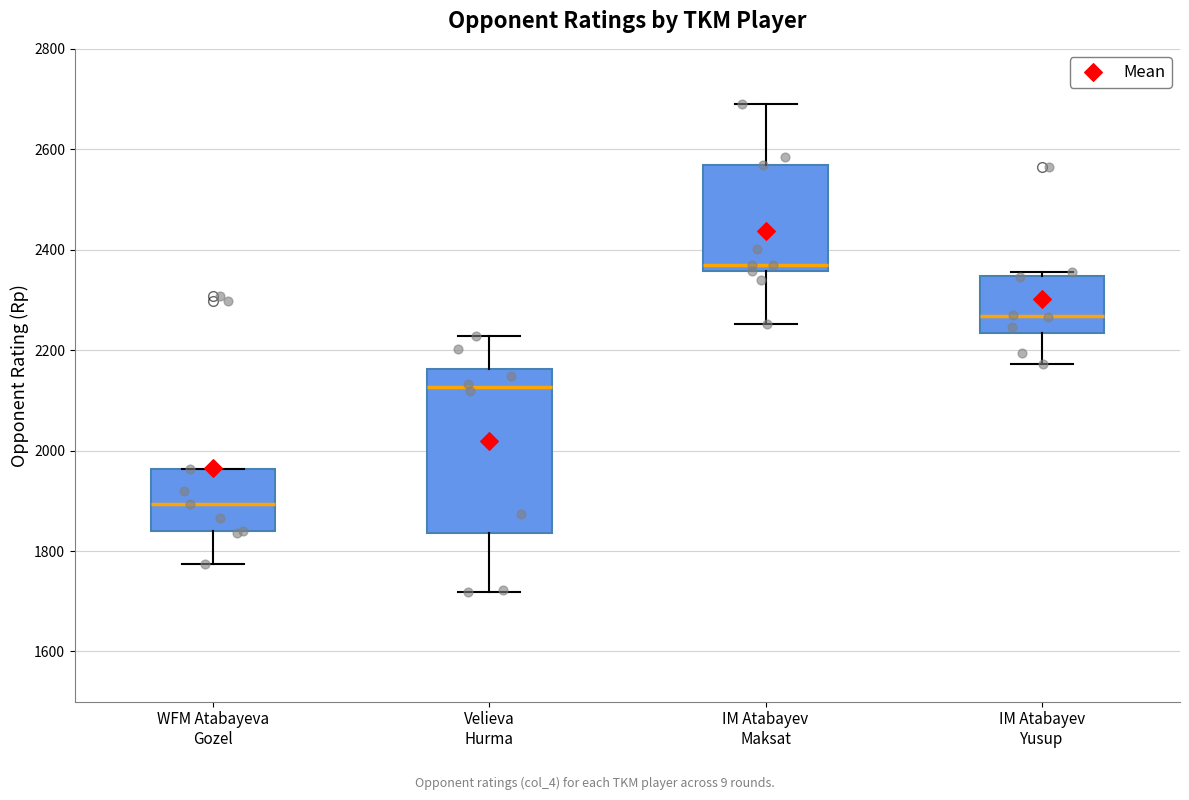

Where does the lower whisker of the box for WFM Atabayeva Gozel end on the y-axis? The values are not printed on the chart, so give them approximately, as read against the axis.

1780